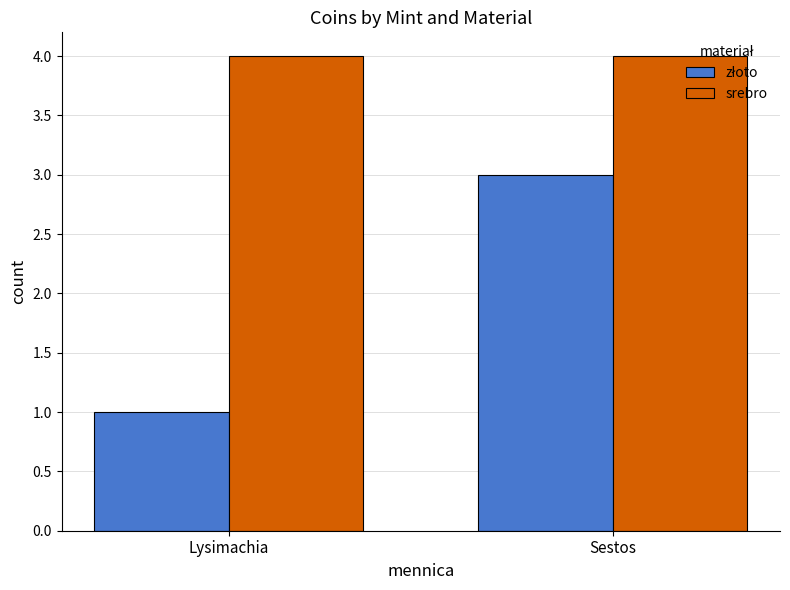

What is the label of the 2nd bar from the right?

Lysimachia